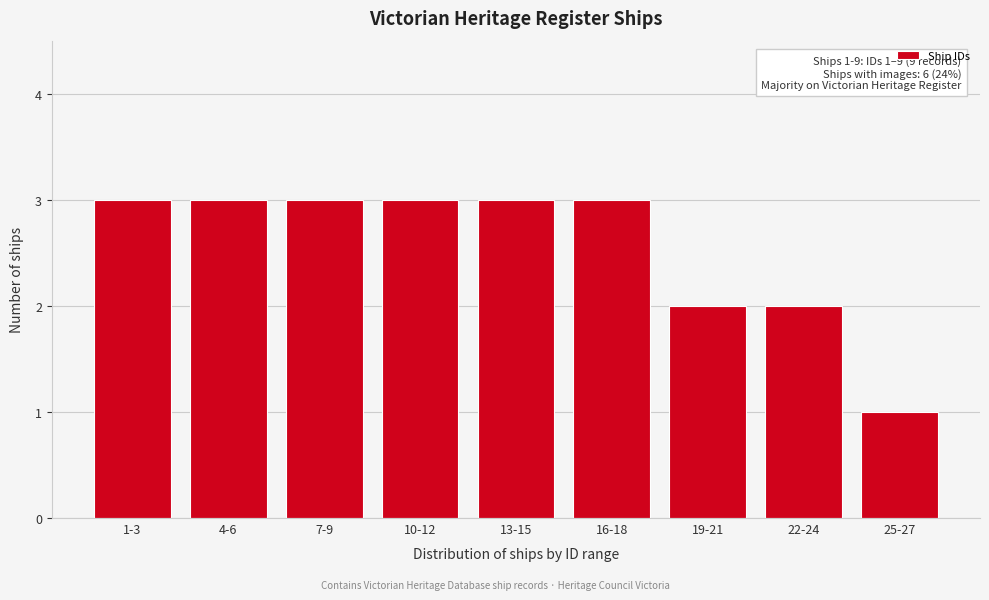

Reading left to right, transcribe all the data shown in this chart.

3	3	3	3	3	3	2	2	1